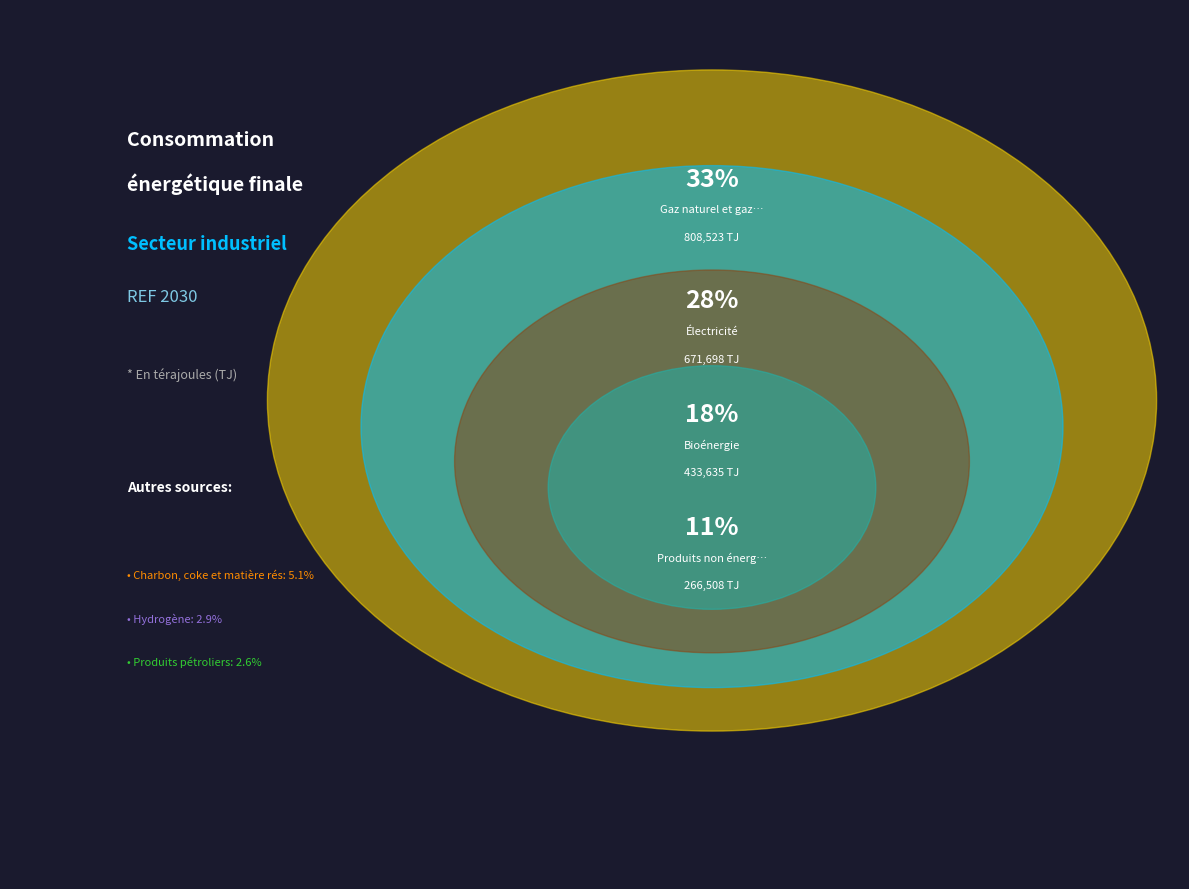

What is the change in value from Électricité to Hydrogène?

-600234.2